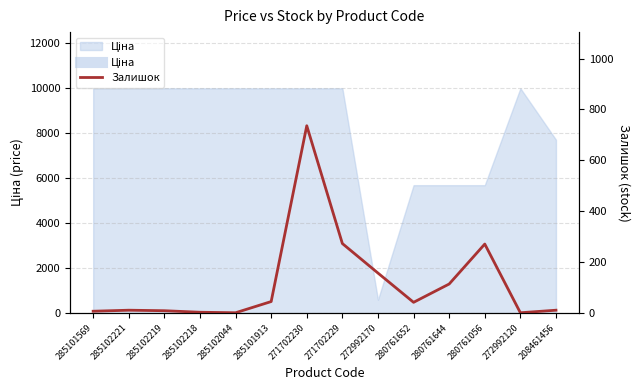

How many values are below 42?

7